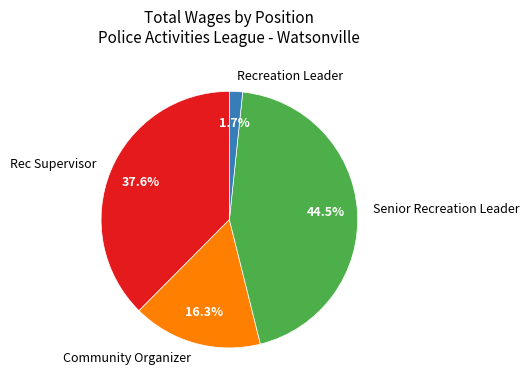

Which has a higher value, Community Organizer or Rec Supervisor?

Rec Supervisor